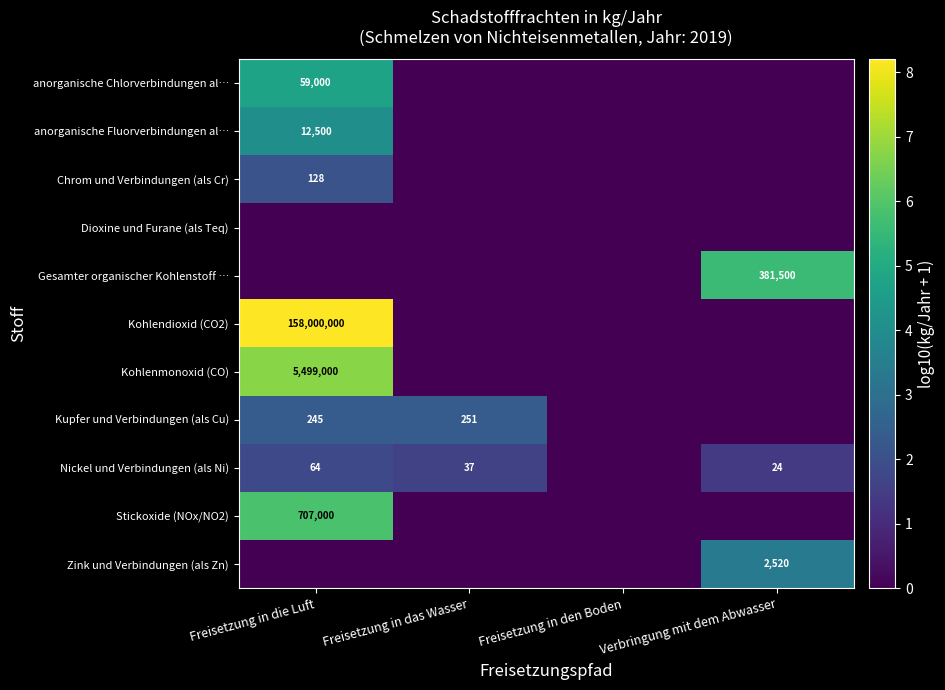

How many distinct data groups are displayed?

11